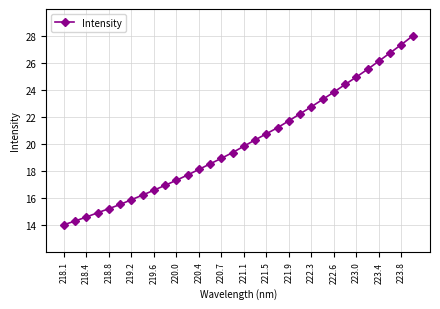

What is the greatest value displayed?

28.0